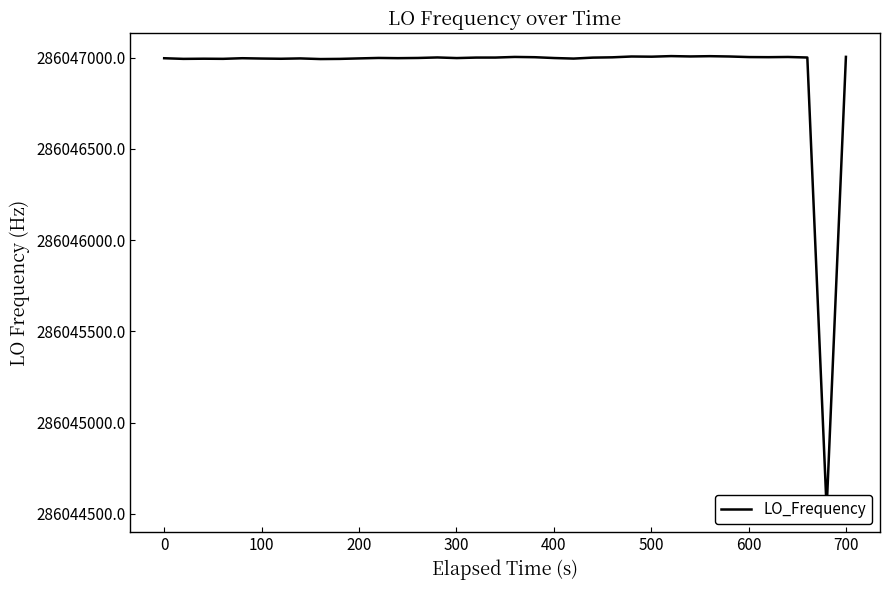

Is it true that the value at 0 is 398693548.8?

False